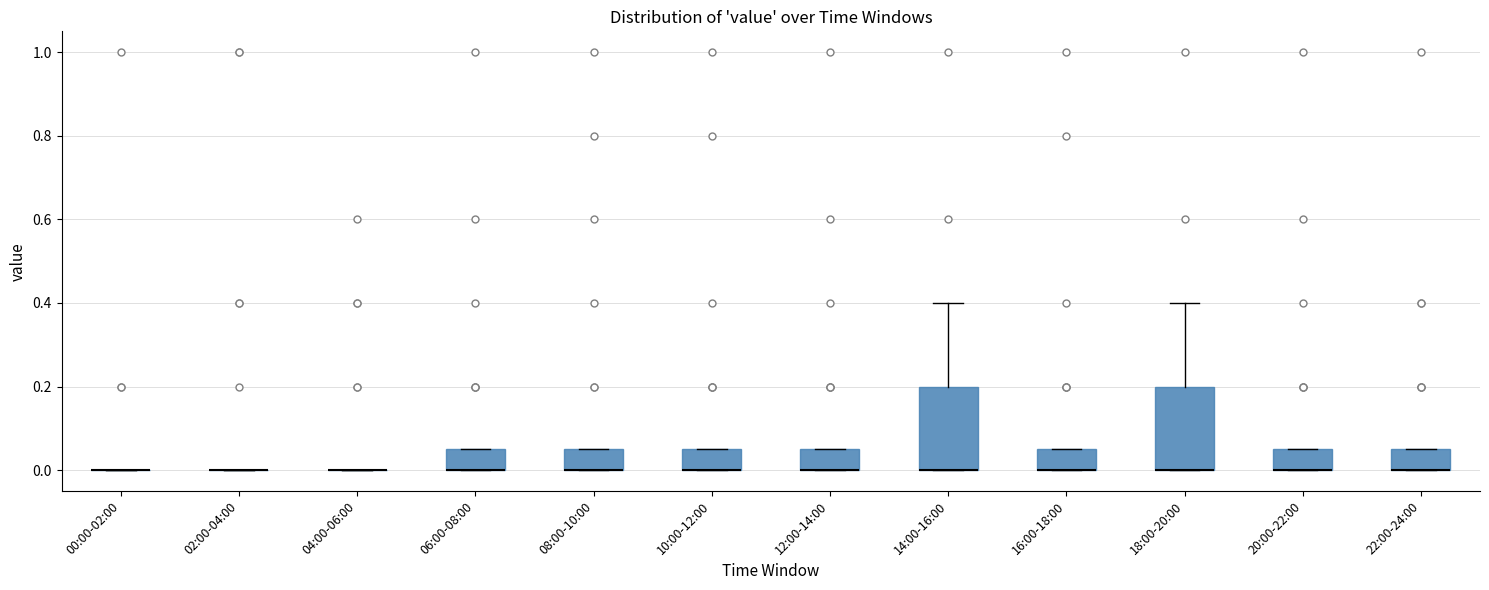

Reading left to right, read every box against the y-axis: the position of its median line, the range the box covers, and the ends of its whiskers. The values are not printed on the chart, so give them approximately, as read against the axis.

00:00-02:00: box collapsed to a line at 0.00, whiskers 0.00 to 0.00
02:00-04:00: box collapsed to a line at 0.00, whiskers 0.00 to 0.00
04:00-06:00: box collapsed to a line at 0.00, whiskers 0.00 to 0.00
06:00-08:00: median 0.00 (drawn on the box's lower edge), box 0.00 to 0.06, whiskers 0.00 to 0.06
08:00-10:00: median 0.00 (drawn on the box's lower edge), box 0.00 to 0.06, whiskers 0.00 to 0.06
10:00-12:00: median 0.00 (drawn on the box's lower edge), box 0.00 to 0.06, whiskers 0.00 to 0.06
12:00-14:00: median 0.00 (drawn on the box's lower edge), box 0.00 to 0.06, whiskers 0.00 to 0.06
14:00-16:00: median 0.00 (drawn on the box's lower edge), box 0.00 to 0.20, whiskers 0.00 to 0.40
16:00-18:00: median 0.00 (drawn on the box's lower edge), box 0.00 to 0.06, whiskers 0.00 to 0.06
18:00-20:00: median 0.00 (drawn on the box's lower edge), box 0.00 to 0.20, whiskers 0.00 to 0.40
20:00-22:00: median 0.00 (drawn on the box's lower edge), box 0.00 to 0.06, whiskers 0.00 to 0.06
22:00-24:00: median 0.00 (drawn on the box's lower edge), box 0.00 to 0.06, whiskers 0.00 to 0.06